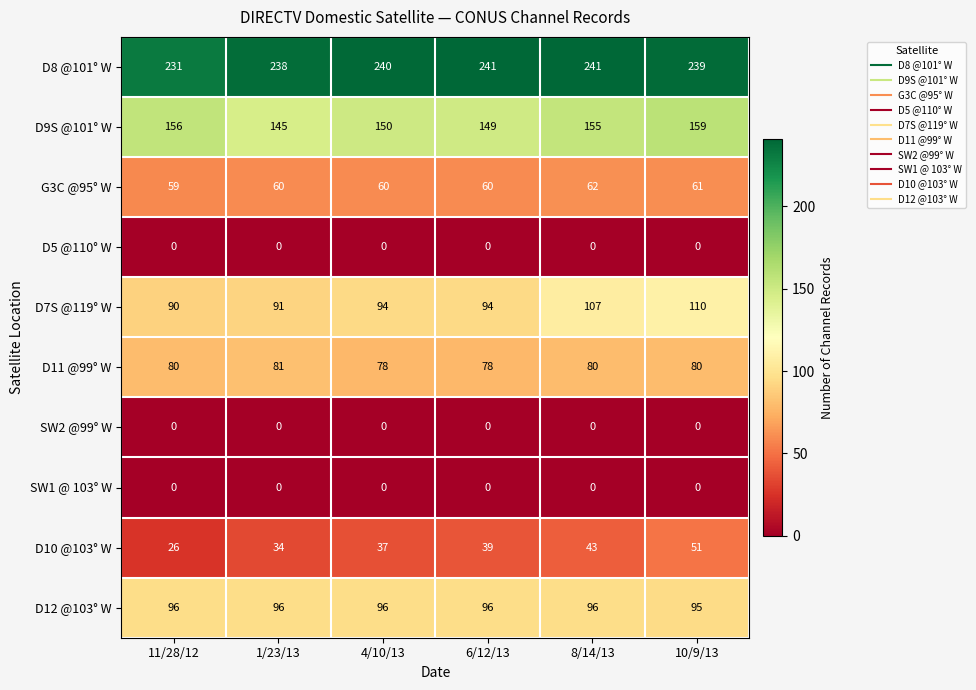

Which series has the largest range (max minus min)?

D10 @103° W